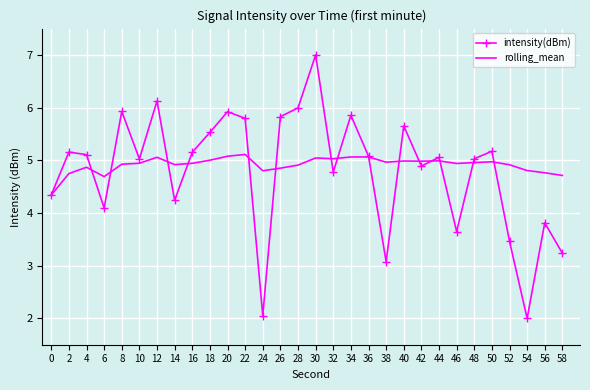

At which label does intensity(dBm) first exceed 5?

2